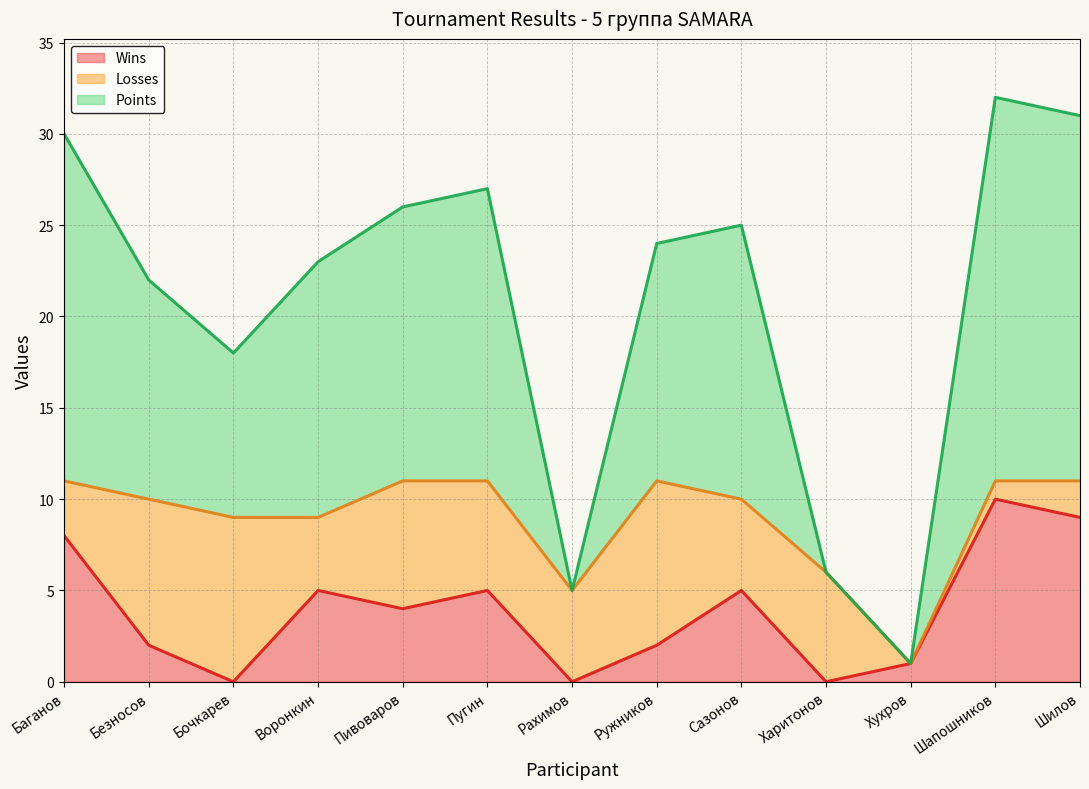

Where does the Points series first go above 24?

Баганов